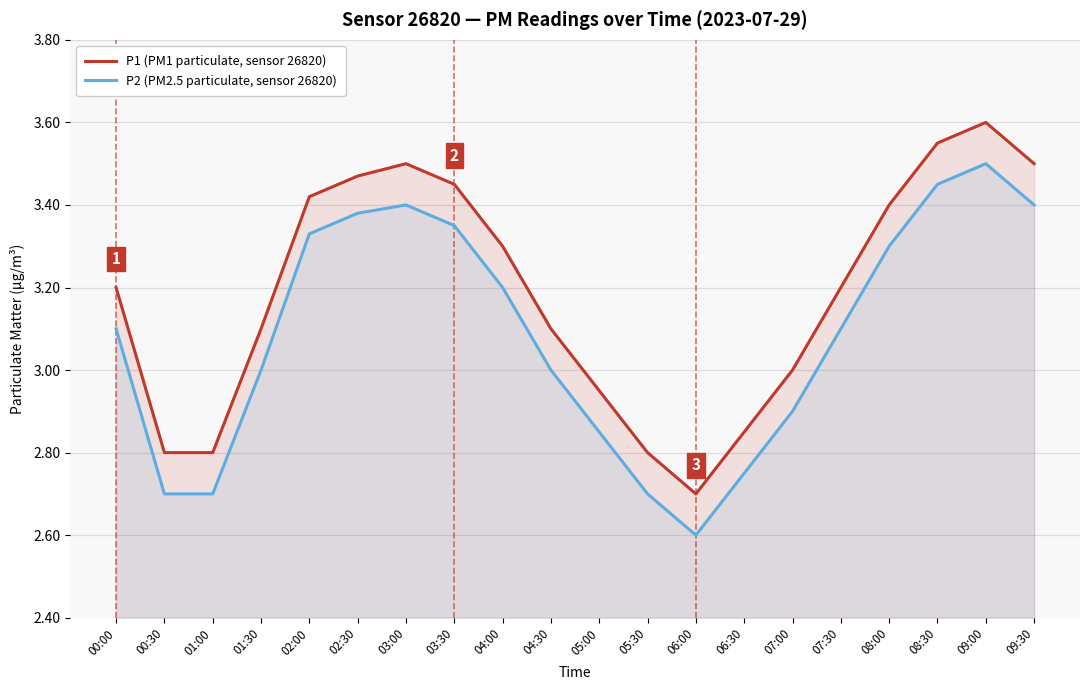

Which series changed the most between 00:30 and 04:30?

P1 (PM1 particulate, sensor 26820)